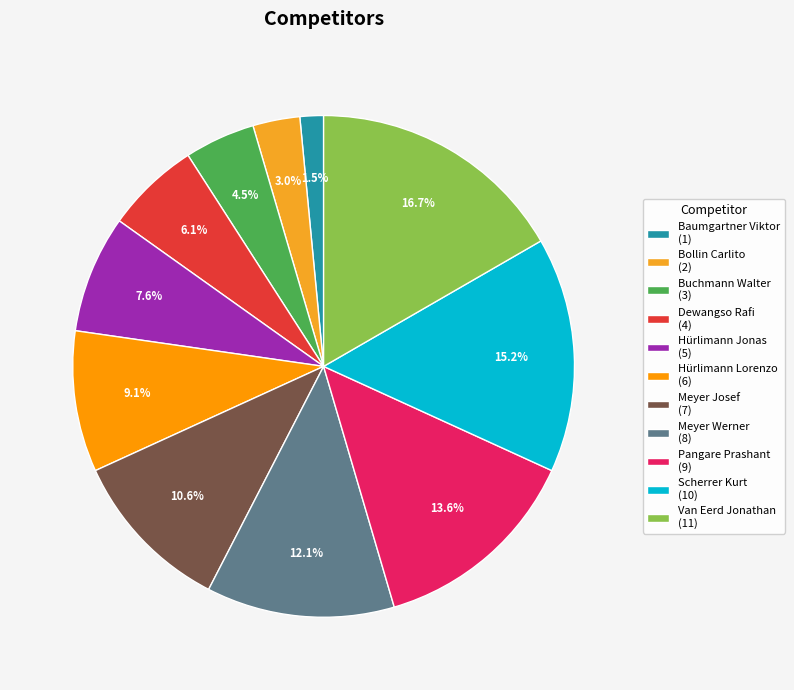

To the nearest percent, what is the average slice percentage?

9%